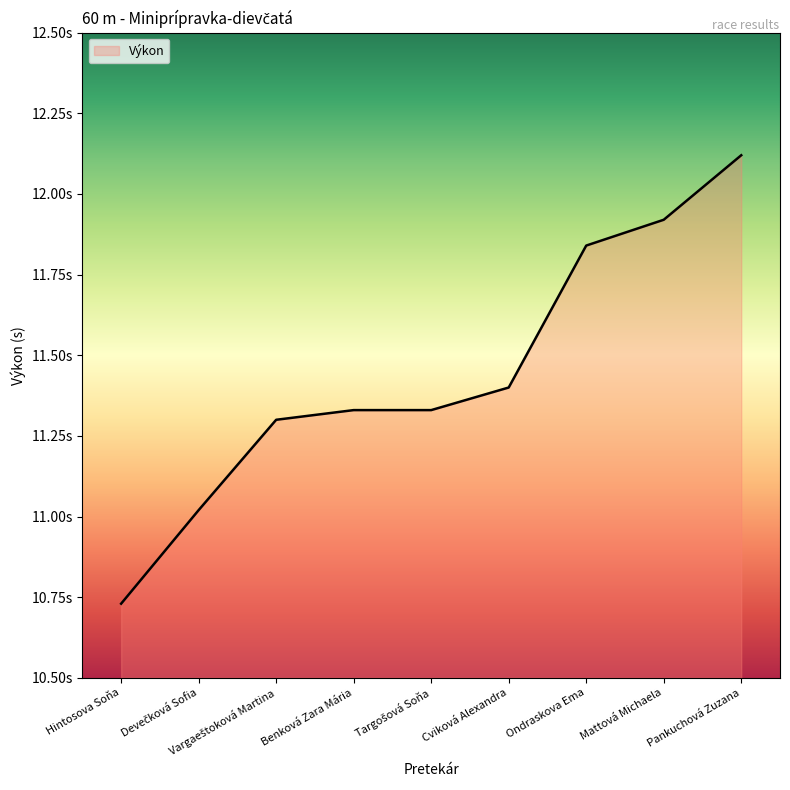

Is this an area chart (filled region under the line)?

Yes